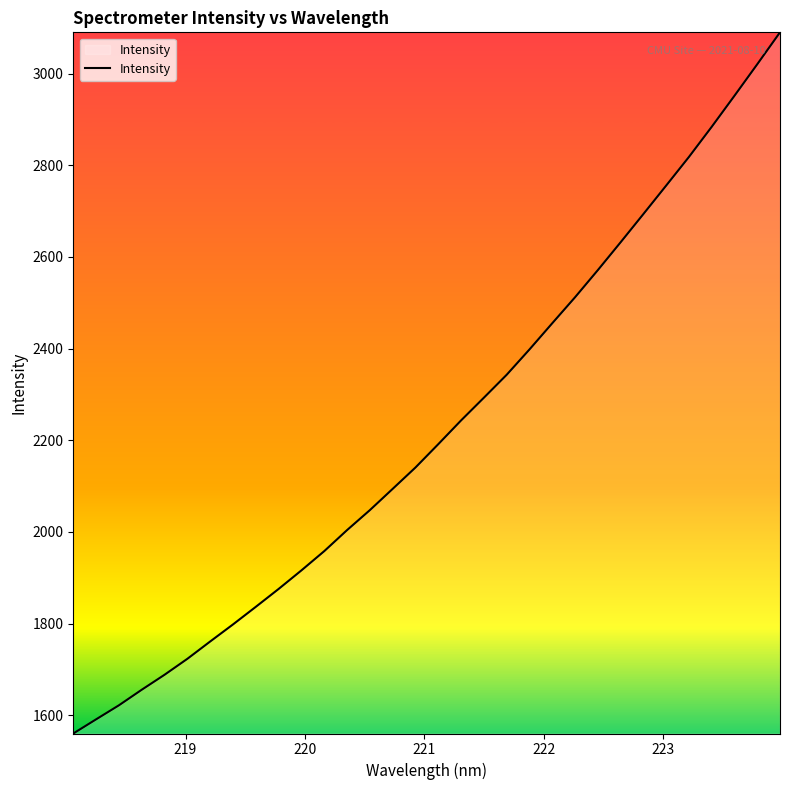

What is the greatest value displayed?

3089.9